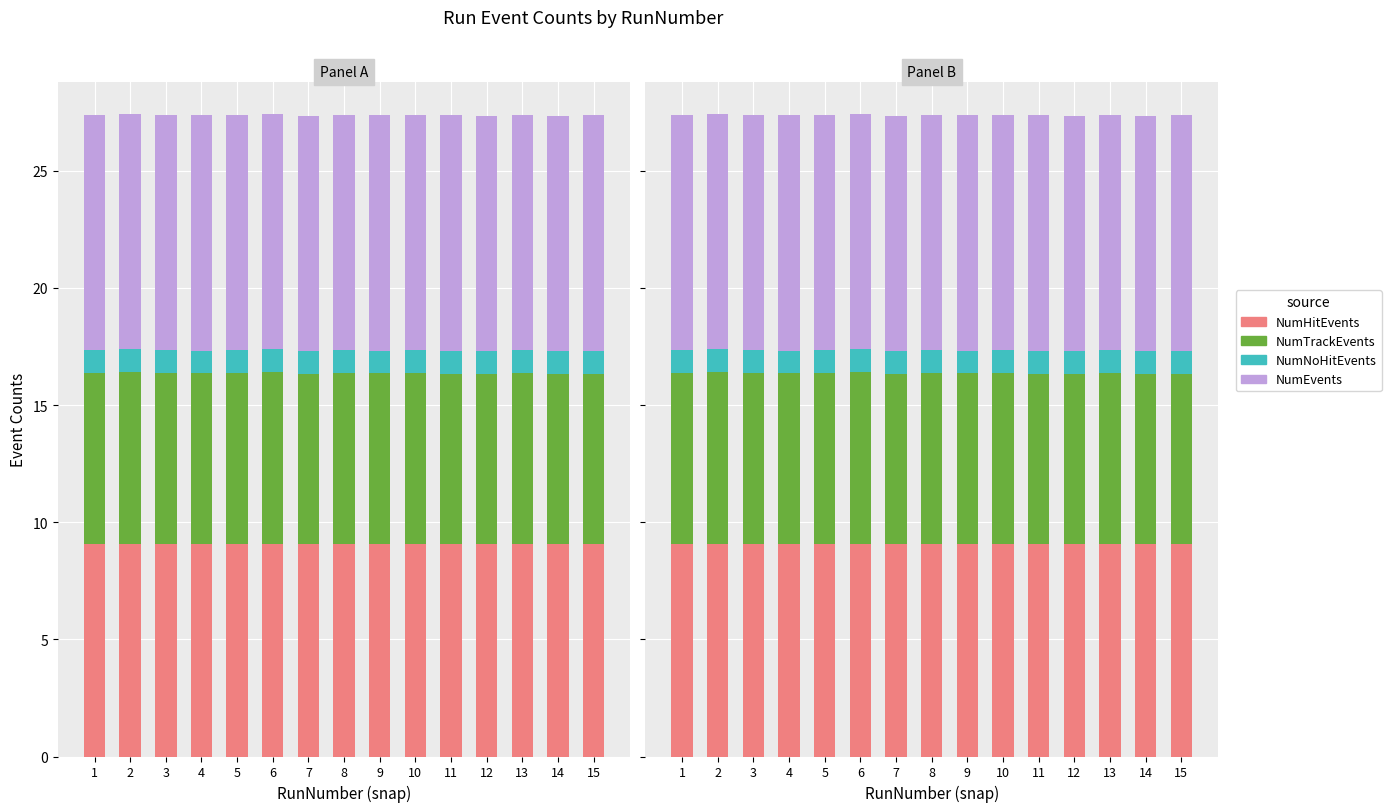

Which category has the lowest value across all series?

2